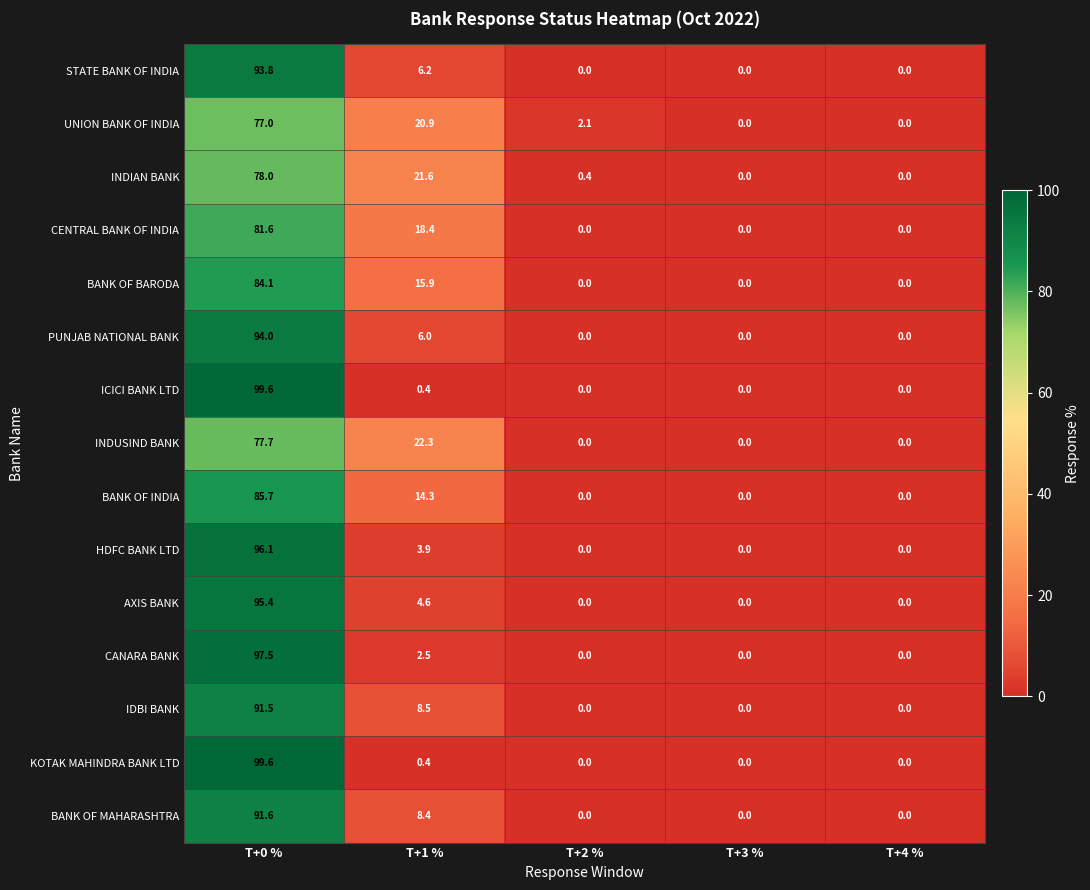

How many categories are shown in the chart?

5